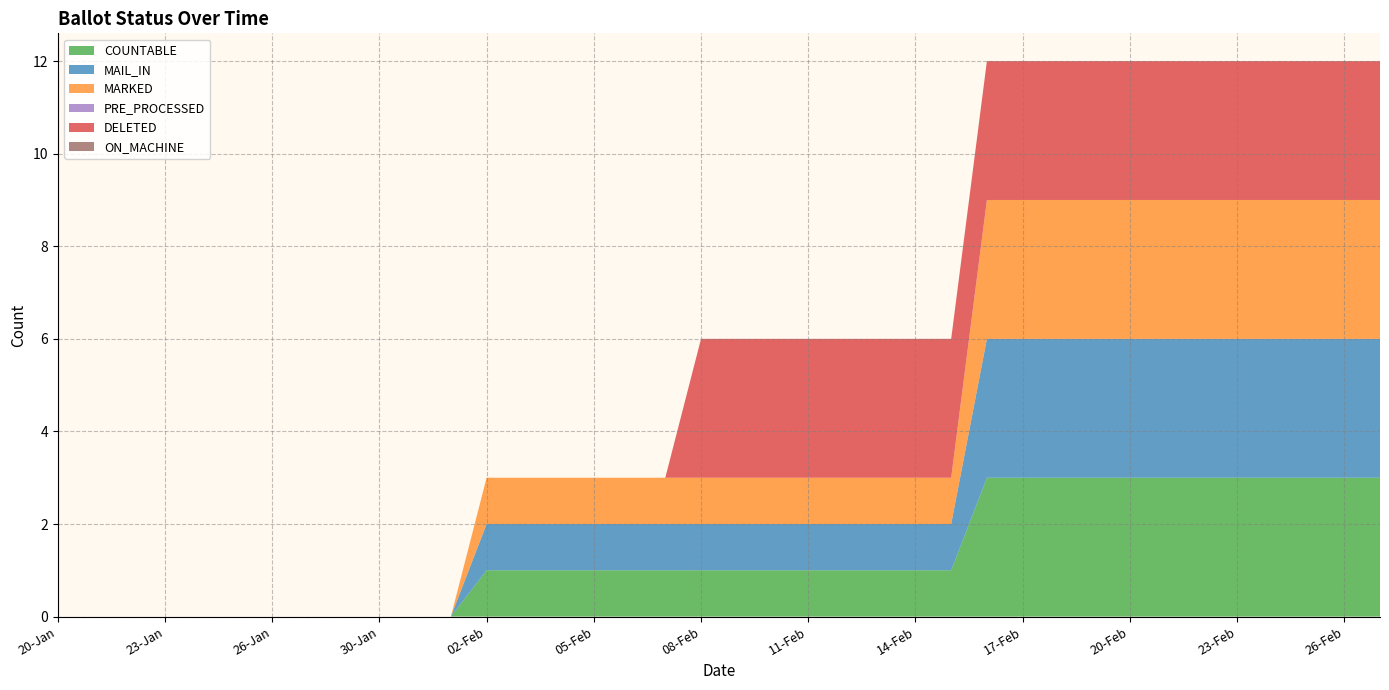

Reading right to left, transcribe all the data shown in this chart.

COUNTABLE: 3	3	3	3	3	3	3	3	3	3	3	3	1	1	1	1	1	1	1	1	1	1	1	1	1	1	0	0	0	0	0	0	0	0	0	0	0	0
MAIL_IN: 3	3	3	3	3	3	3	3	3	3	3	3	1	1	1	1	1	1	1	1	1	1	1	1	1	1	0	0	0	0	0	0	0	0	0	0	0	0
MARKED: 3	3	3	3	3	3	3	3	3	3	3	3	1	1	1	1	1	1	1	1	1	1	1	1	1	1	0	0	0	0	0	0	0	0	0	0	0	0
PRE_PROCESSED: 0	0	0	0	0	0	0	0	0	0	0	0	0	0	0	0	0	0	0	0	0	0	0	0	0	0	0	0	0	0	0	0	0	0	0	0	0	0
DELETED: 3	3	3	3	3	3	3	3	3	3	3	3	3	3	3	3	3	3	3	3	0	0	0	0	0	0	0	0	0	0	0	0	0	0	0	0	0	0
ON_MACHINE: 0	0	0	0	0	0	0	0	0	0	0	0	0	0	0	0	0	0	0	0	0	0	0	0	0	0	0	0	0	0	0	0	0	0	0	0	0	0